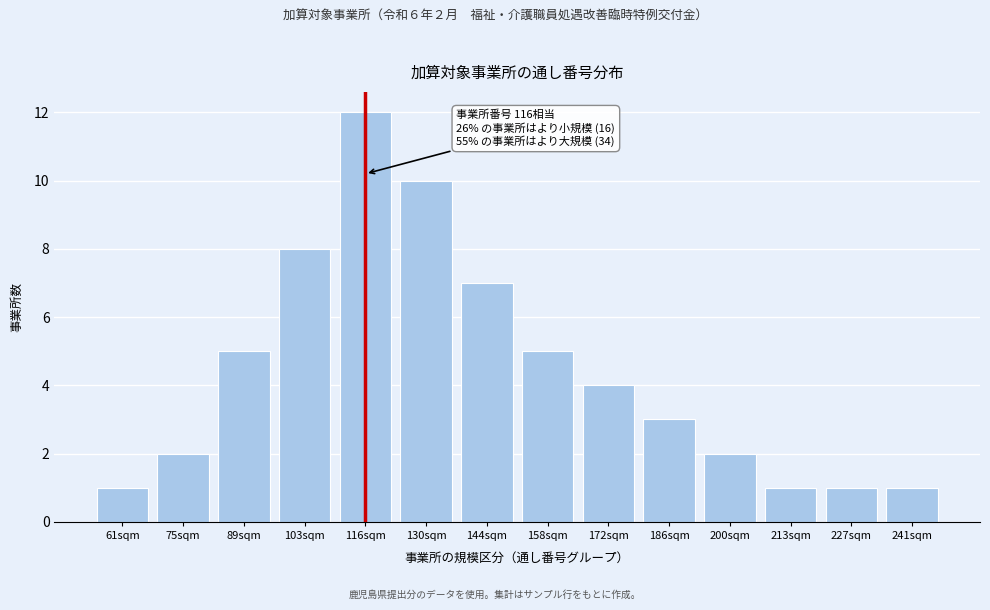

Reading left to right, extract all data points from this chart.

61sqm=1	75sqm=2	89sqm=5	103sqm=8	116sqm=12	130sqm=10	144sqm=7	158sqm=5	172sqm=4	186sqm=3	200sqm=2	213sqm=1	227sqm=1	241sqm=1